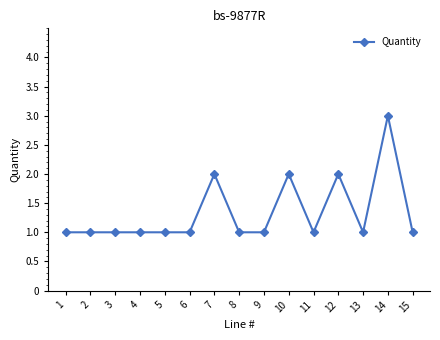

What is the value of the 3rd point from the left?

1